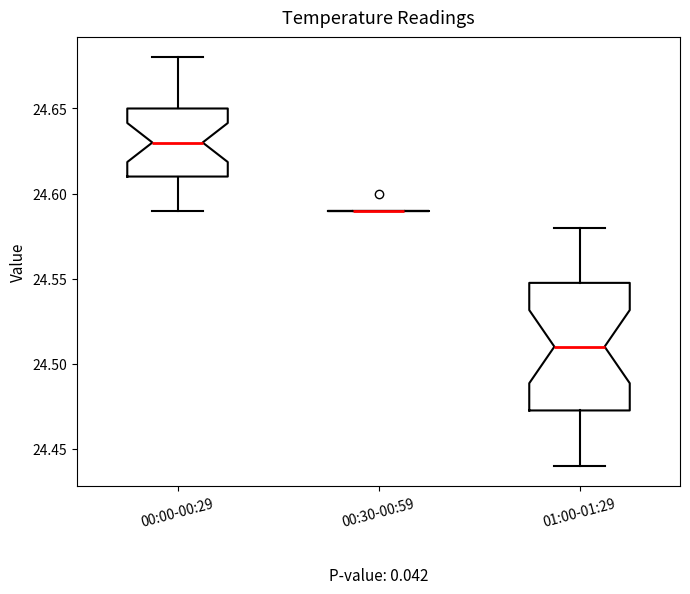

Reading left to right, transcribe this box plot: for each box, give where its median line is, the range the box spans, and where its two whiskers end, as read against the y-axis. The values are not printed on the chart, so give them approximately, as read against the axis.

00:00-00:29: median 24.630, box 24.610 to 24.650, whiskers 24.590 to 24.680
00:30-00:59: box collapsed to a line at 24.590, whiskers 24.590 to 24.590
01:00-01:29: median 24.510, box 24.475 to 24.550, whiskers 24.440 to 24.580